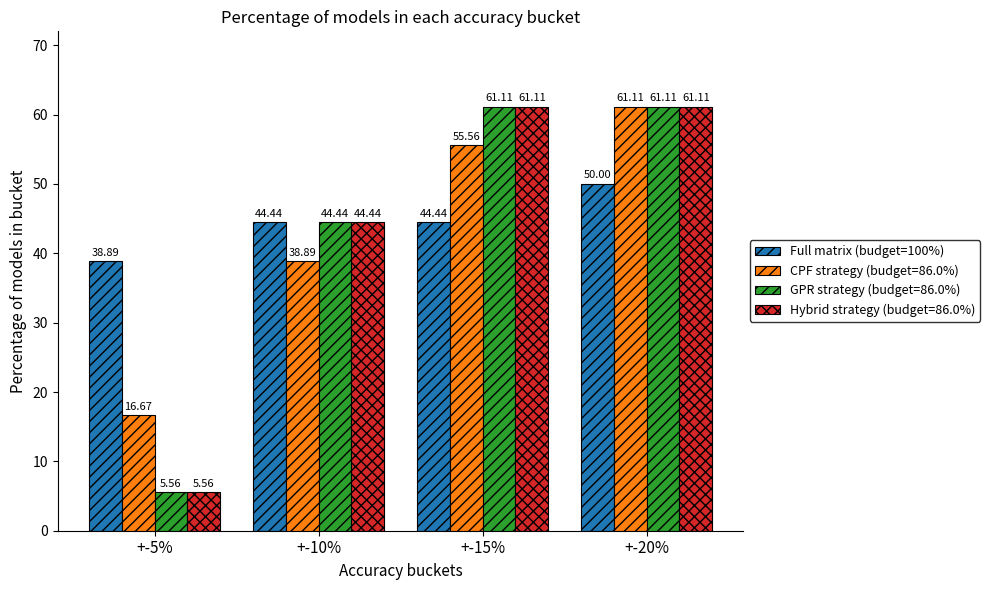

Between +-15% and +-20%, which series saw the biggest shift?

Full matrix (budget=100%)